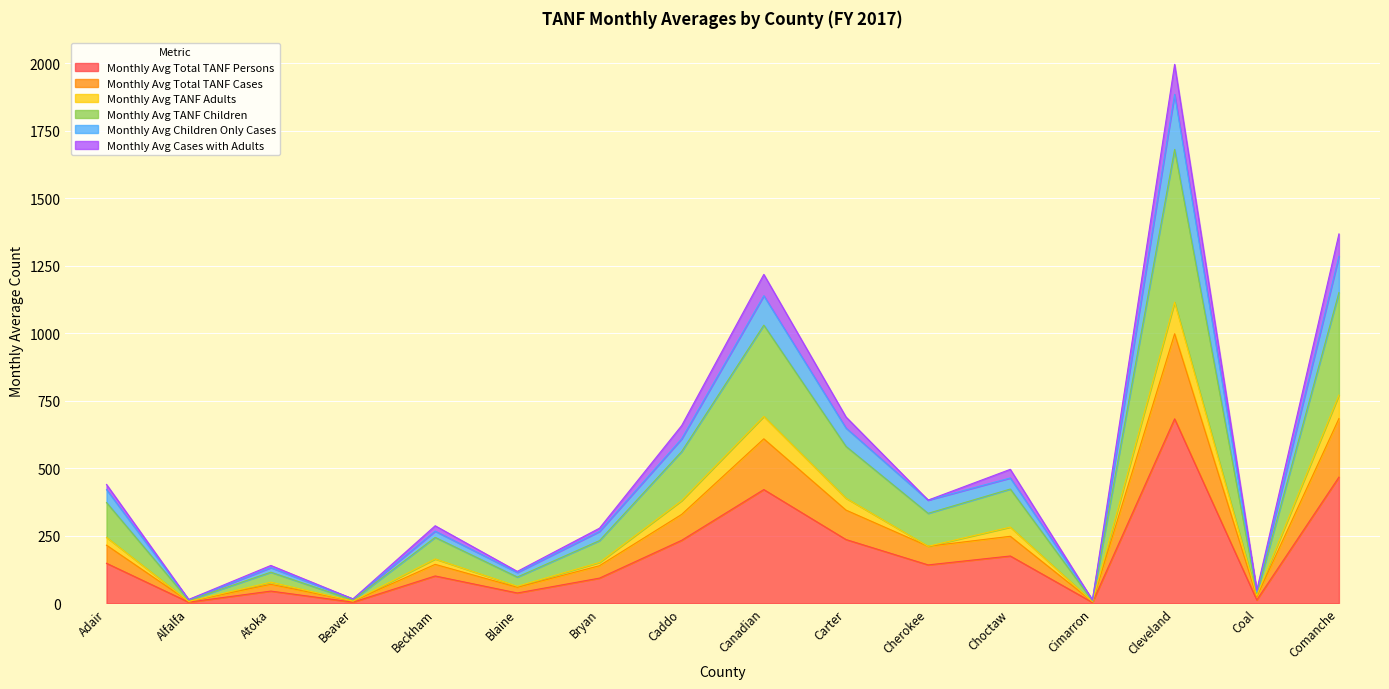

Which has a higher value, Cimarron or Comanche?

Comanche